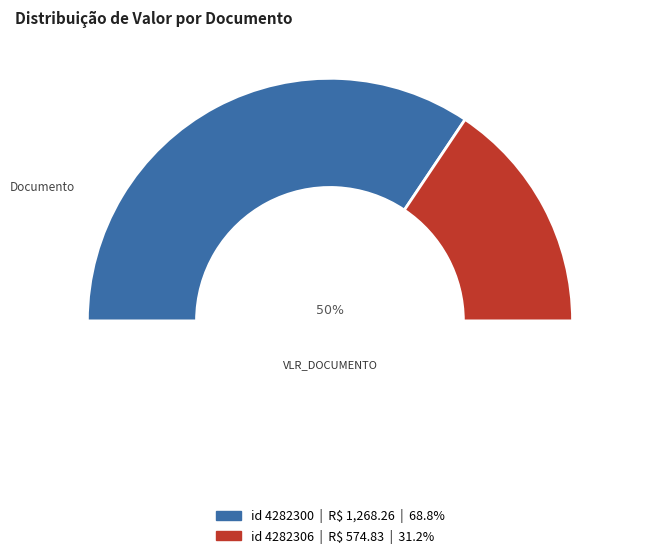

Which slice is the smallest?

4282306